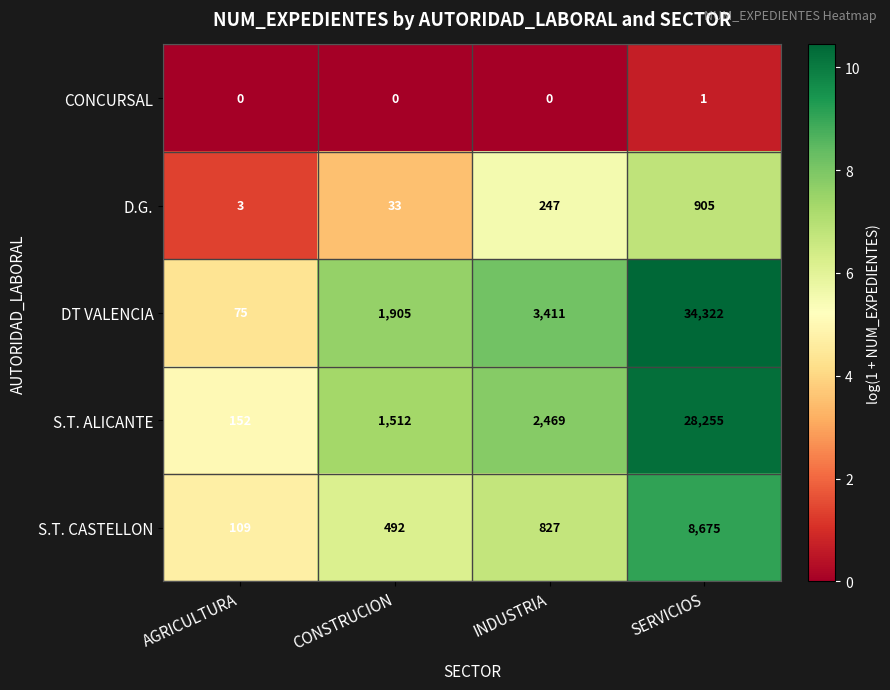

Which series has the widest spread of values?

DT VALENCIA